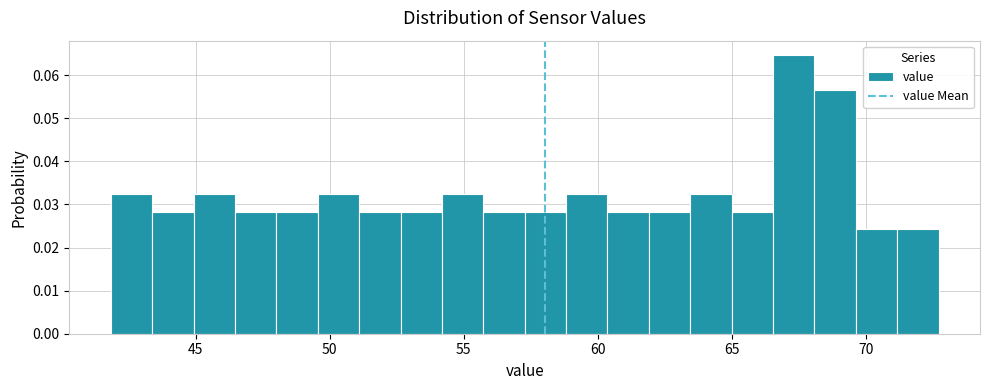

Around what value on the x-axis is the tallest bar? Give the approximate position of its centre, as read against the axis.

67.5